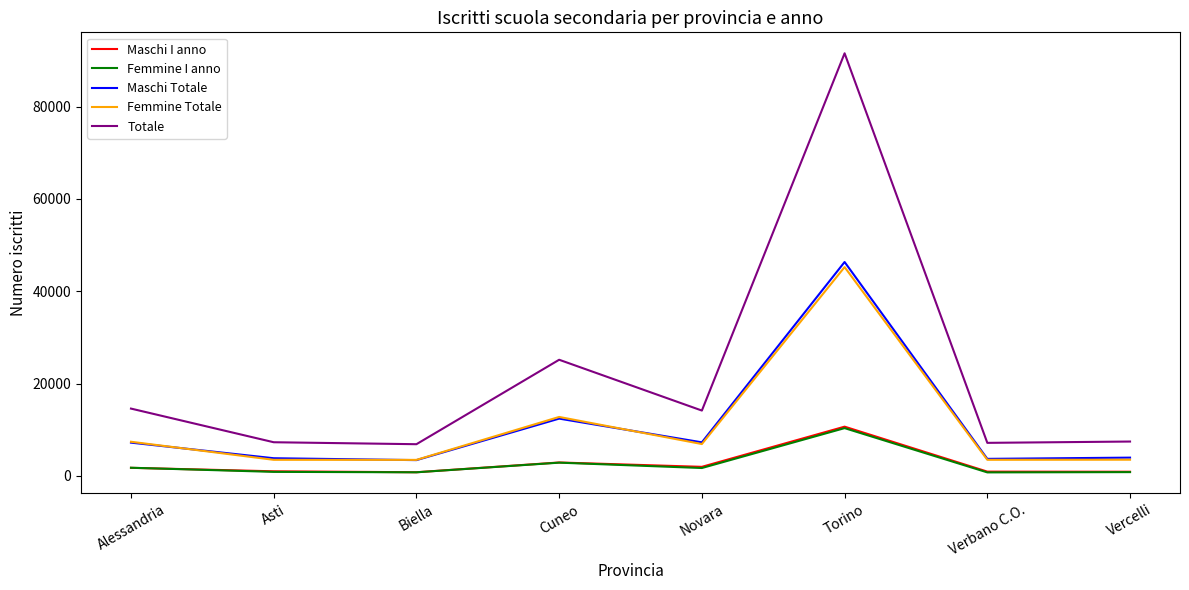

True or false: Femmine I anno and Maschi Totale cross at least once.

False